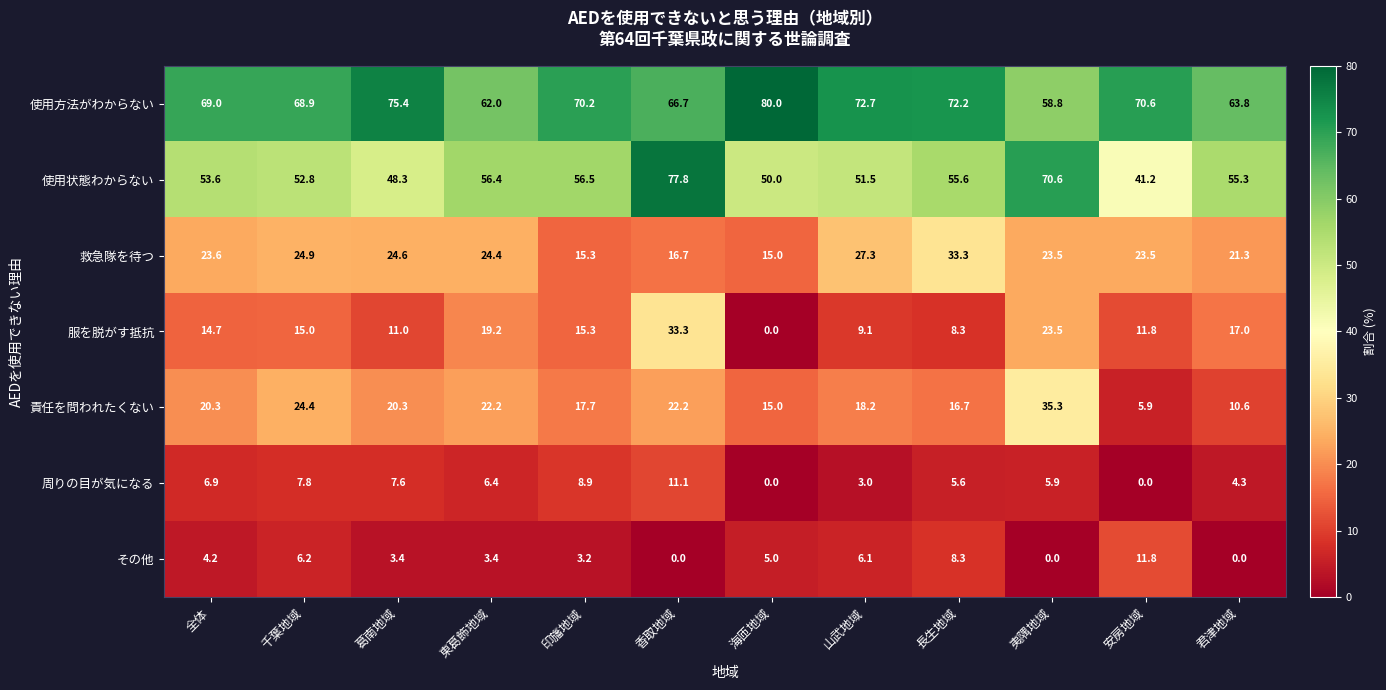

At how many categories does at least one series exceed 45?

12